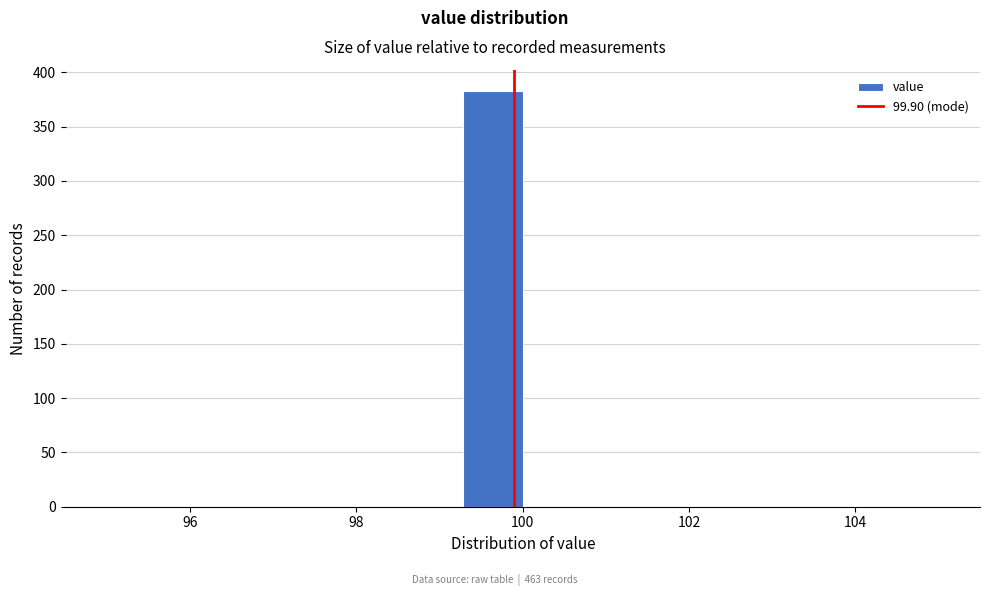

Read against the x-axis, roughly where is the centre of the tallest bar?

99.6